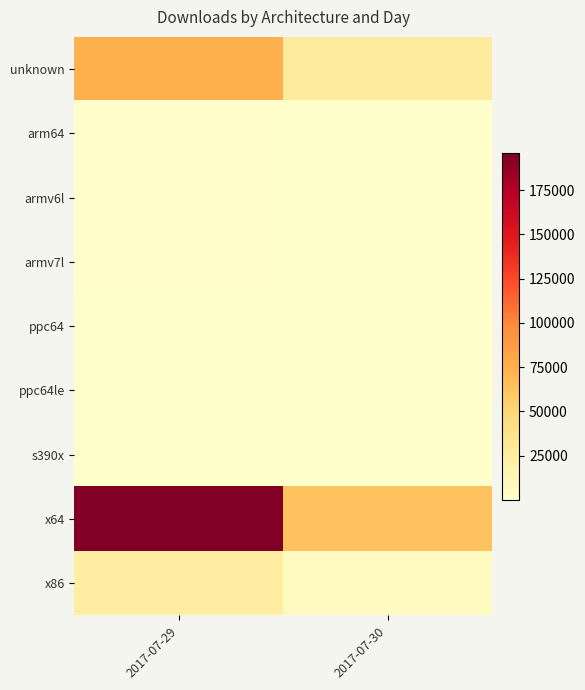

Which label corresponds to the smallest value in the chart?

2017-07-30